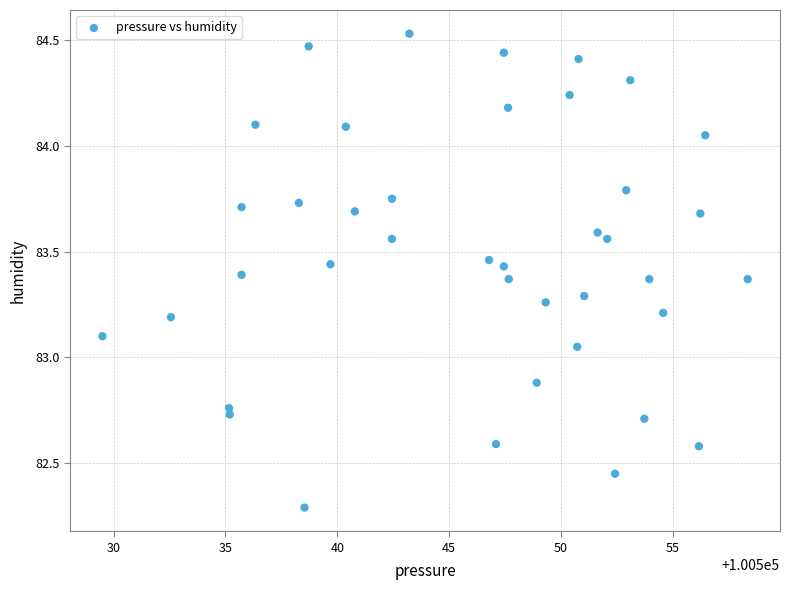

What is the range of X values (max minus min)?

28.8